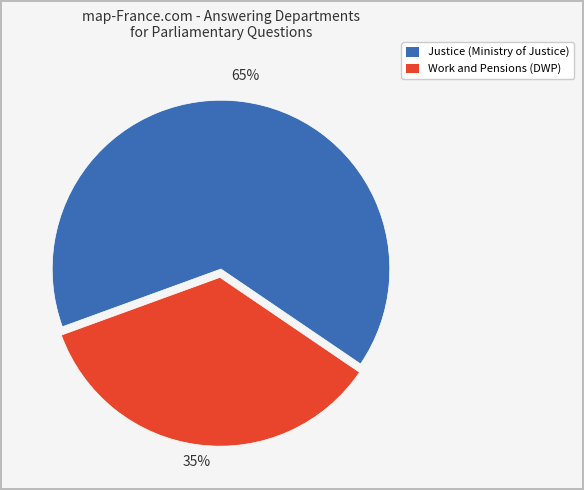

Is there any slice that represents more than half of the pie?

Yes